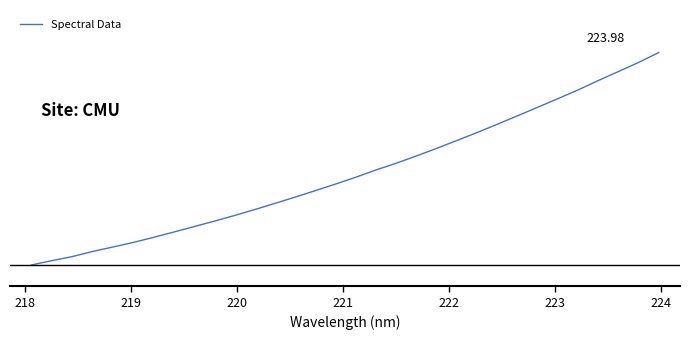

Does the chart have visible grid lines?

No